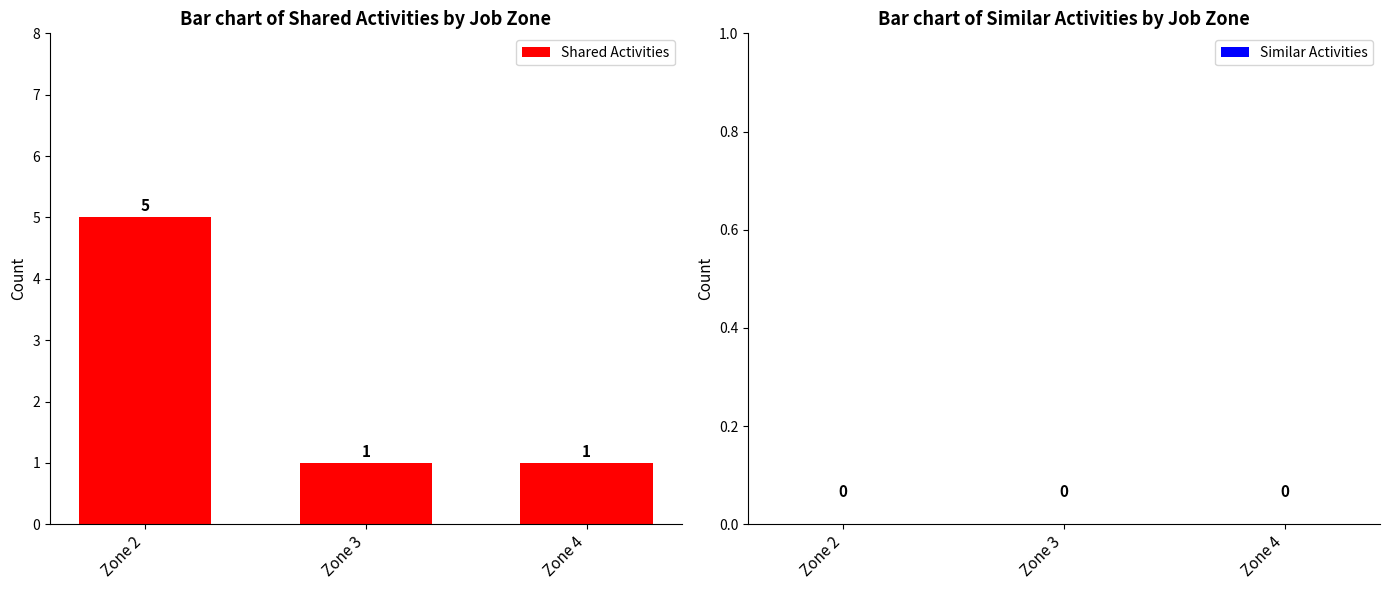

What is the value of the 2nd bar from the left?

1